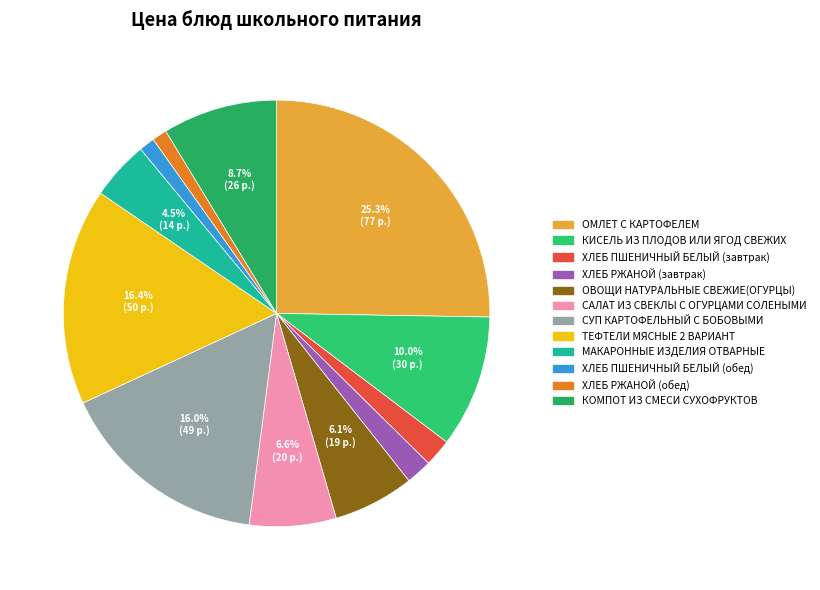

Rank the categories by value from lowest to highest.

ХЛЕБ РЖАНОЙ (обед), ХЛЕБ ПШЕНИЧНЫЙ БЕЛЫЙ (обед), ХЛЕБ РЖАНОЙ (завтрак), ХЛЕБ ПШЕНИЧНЫЙ БЕЛЫЙ (завтрак), МАКАРОННЫЕ ИЗДЕЛИЯ ОТВАРНЫЕ, ОВОЩИ НАТУРАЛЬНЫЕ СВЕЖИЕ(ОГУРЦЫ), САЛАТ ИЗ СВЕКЛЫ С ОГУРЦАМИ СОЛЕНЫМИ, КОМПОТ ИЗ СМЕСИ СУХОФРУКТОВ, КИСЕЛЬ ИЗ ПЛОДОВ ИЛИ ЯГОД СВЕЖИХ, СУП КАРТОФЕЛЬНЫЙ С БОБОВЫМИ, ТЕФТЕЛИ МЯСНЫЕ 2 ВАРИАНТ, ОМЛЕТ С КАРТОФЕЛЕМ